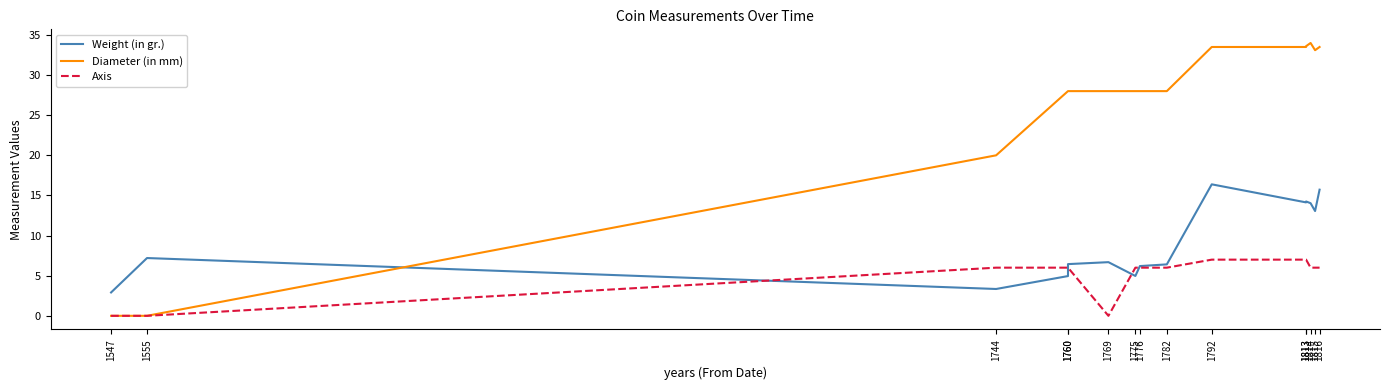

Does the chart display data point markers on the line(s)?

No